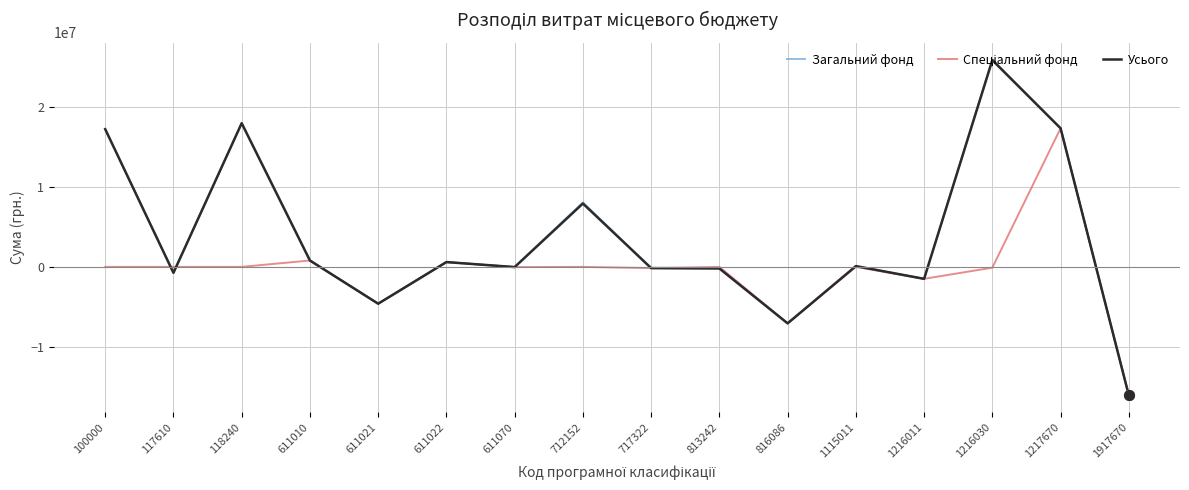

True or false: Загальний фонд has a value of 8974612 at 100000.

False